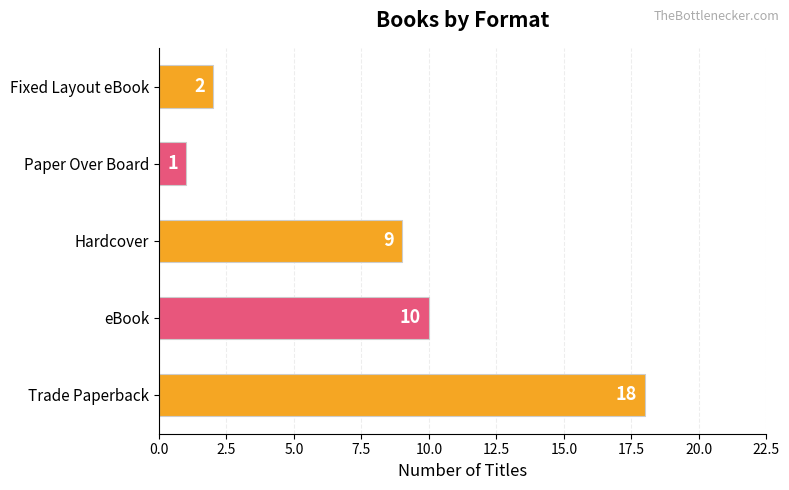

True or false: the data shows 13 at Hardcover.

False